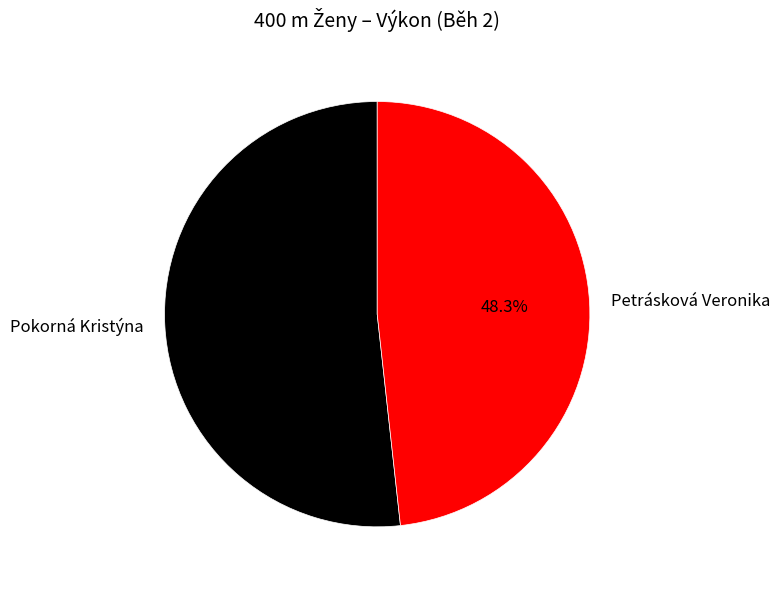

Which slice is the smallest?

Petrásková Veronika